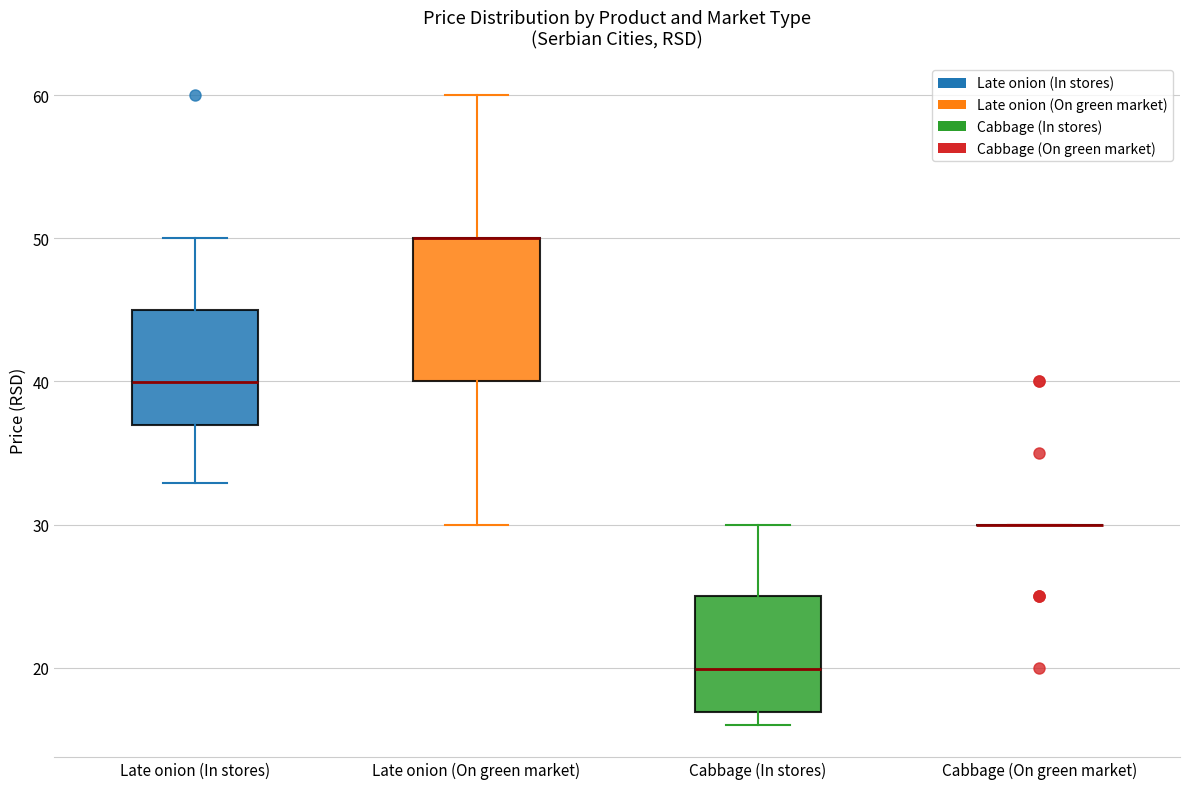

Comparing the boxes themselves (not the whiskers), which one is the tallest?

Late onion (On green market)